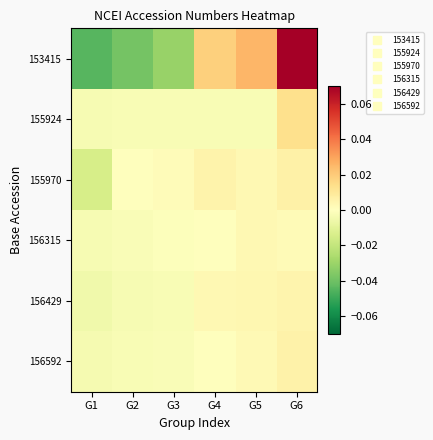

At which category is the sum across all series the highest?

G6